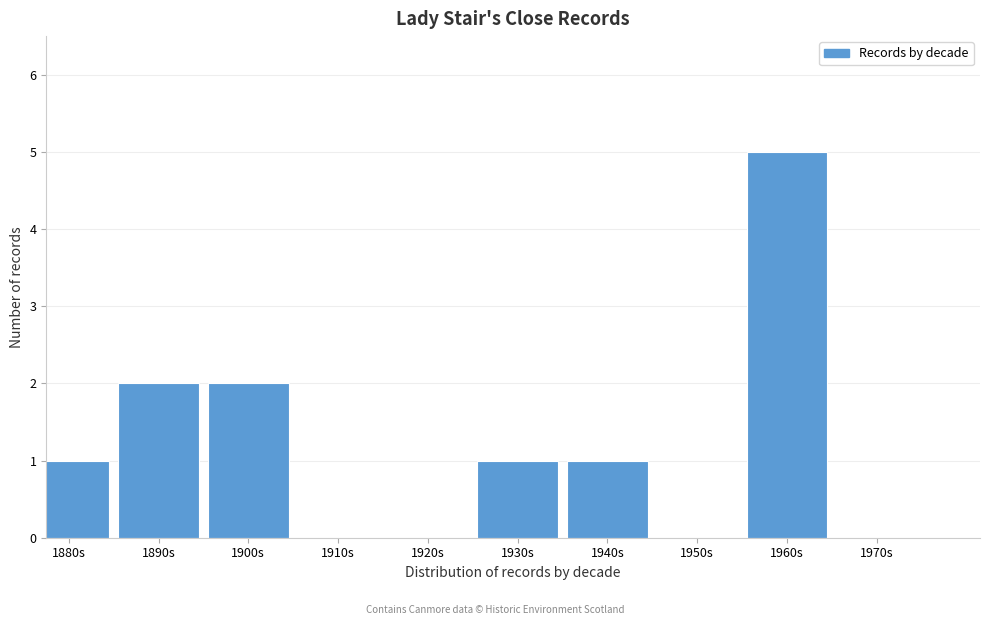

Reading left to right, extract all data points from this chart.

1880s=1	1890s=2	1900s=2	1910s=0	1920s=0	1930s=1	1940s=1	1950s=0	1960s=5	1970s=0